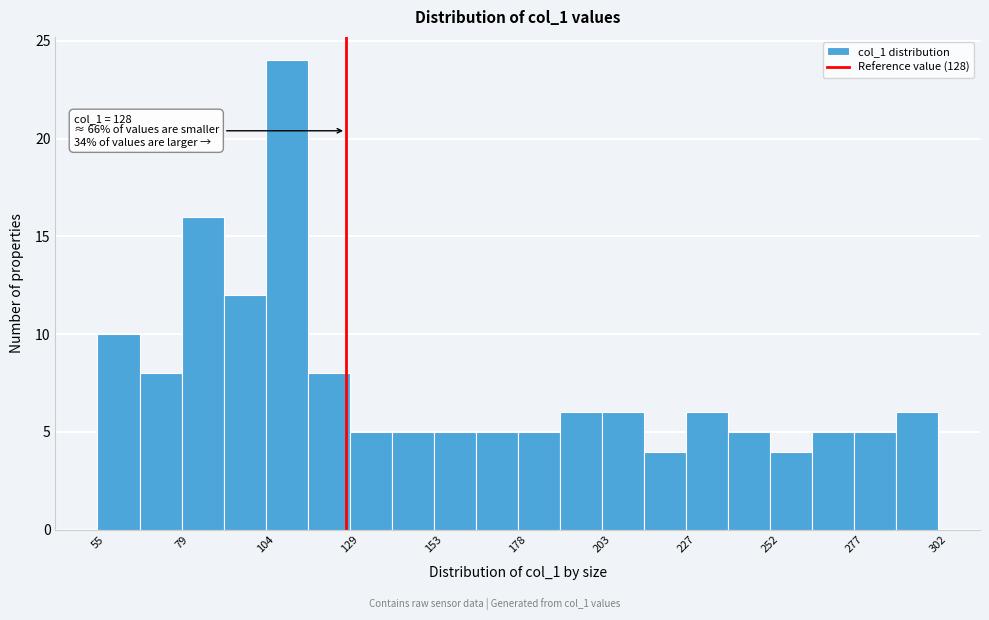

Around what value on the x-axis is the tallest bar? Give the approximate position of its centre, as read against the axis.

110